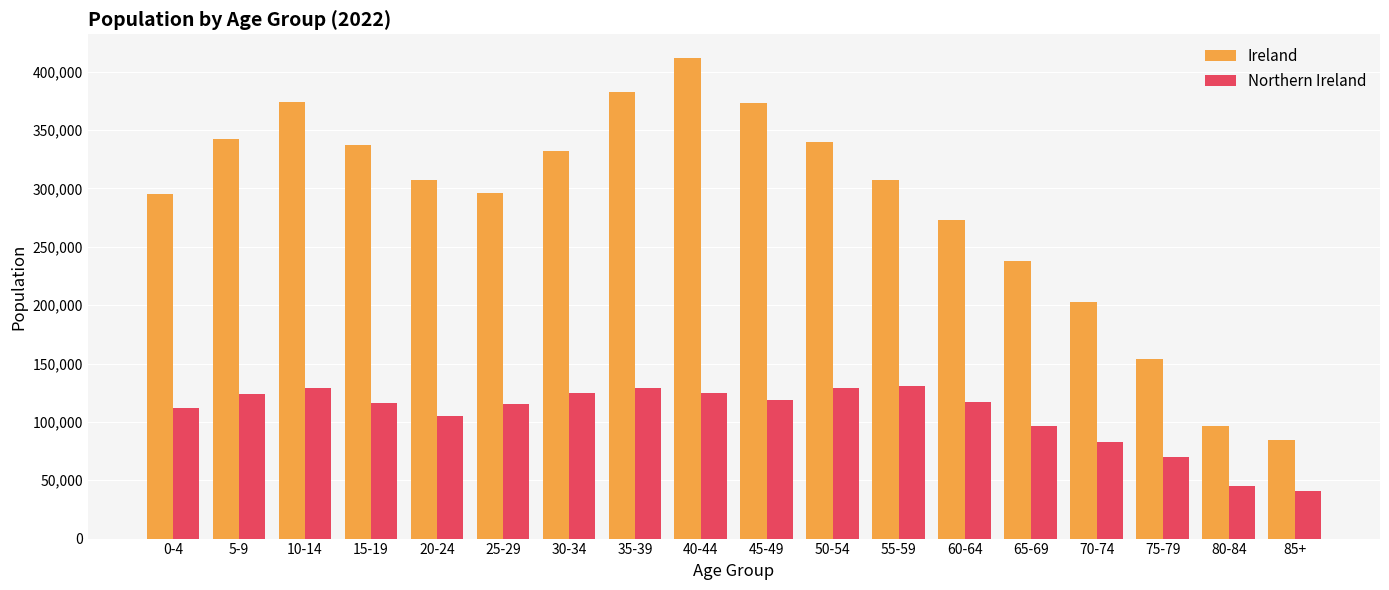

Which series has the largest total across all categories?

Ireland